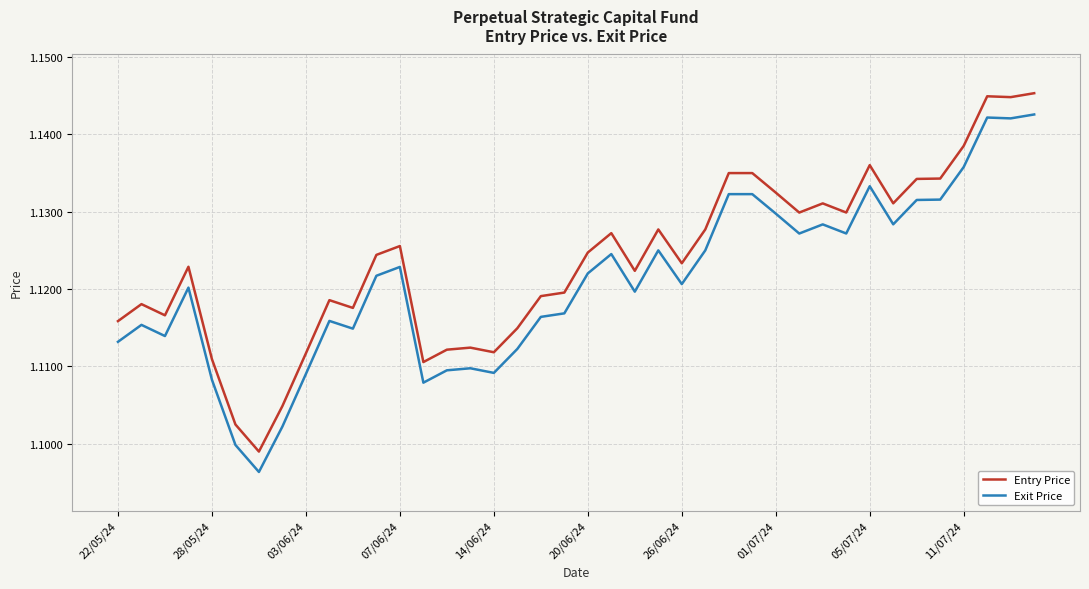

List the series in order of their peak value, highest first.

Entry Price, Exit Price